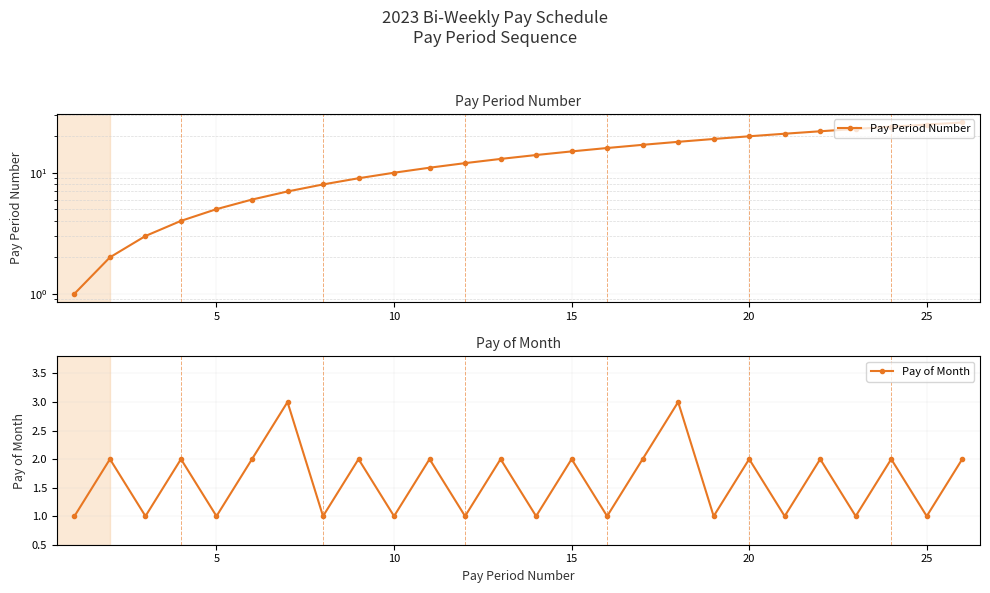

True or false: Pay Period Number and Pay of Month cross at least once.

False